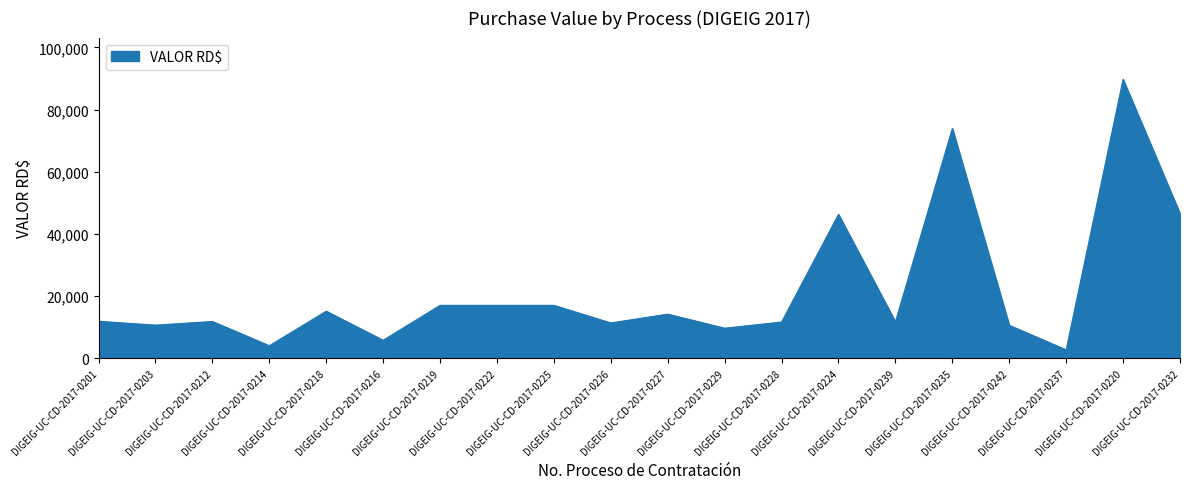

What is the smallest value displayed?

2666.8